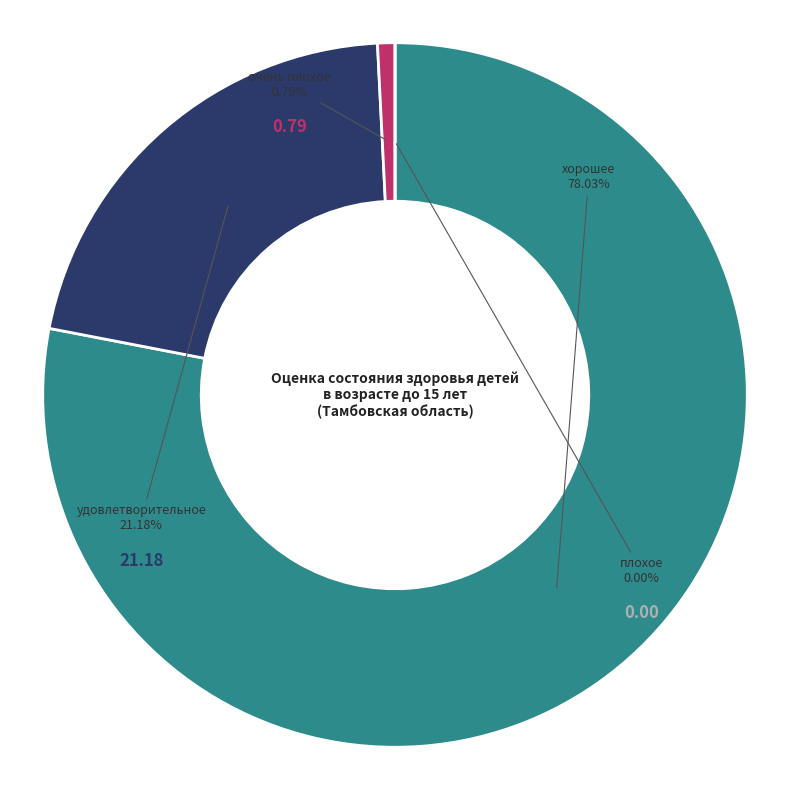

Count the number of slices in the pie.

4